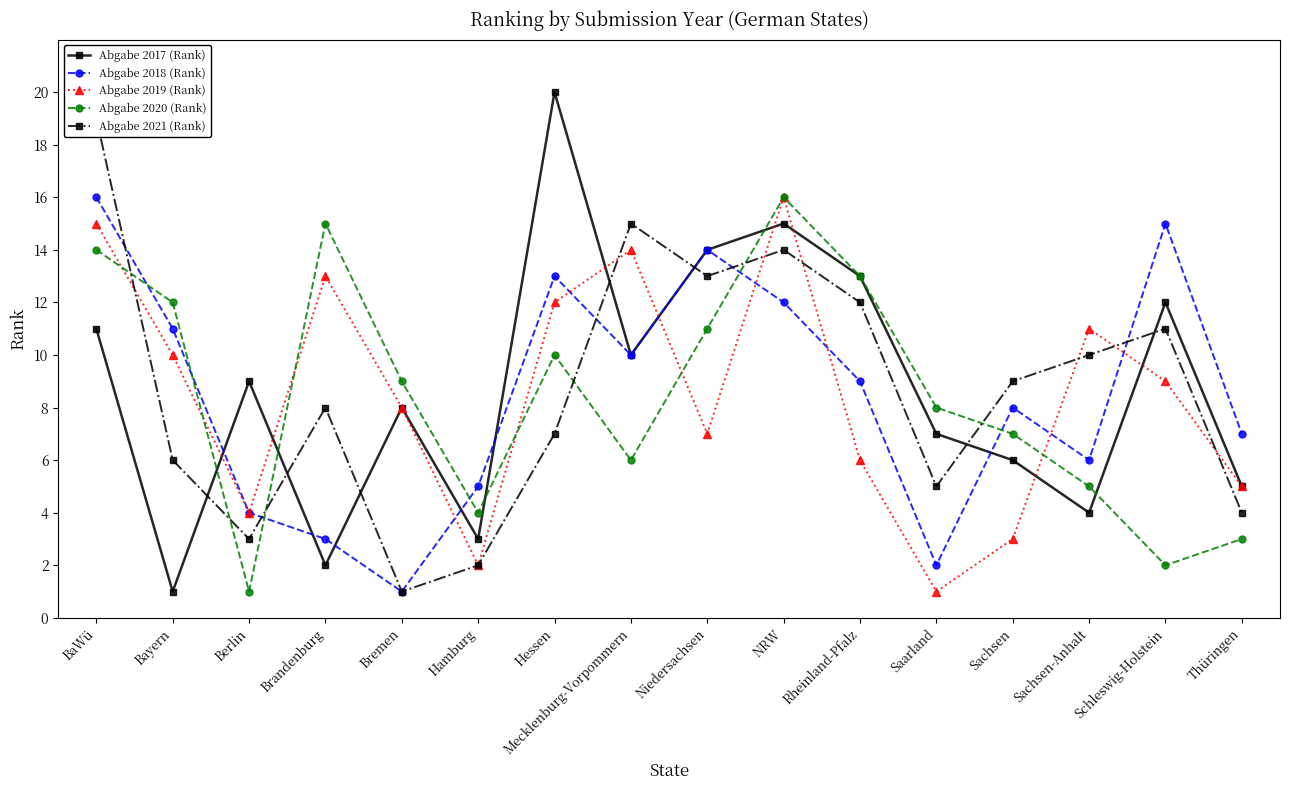

Where is Abgabe 2019 (Rank) nearest to the value 8?

Bremen